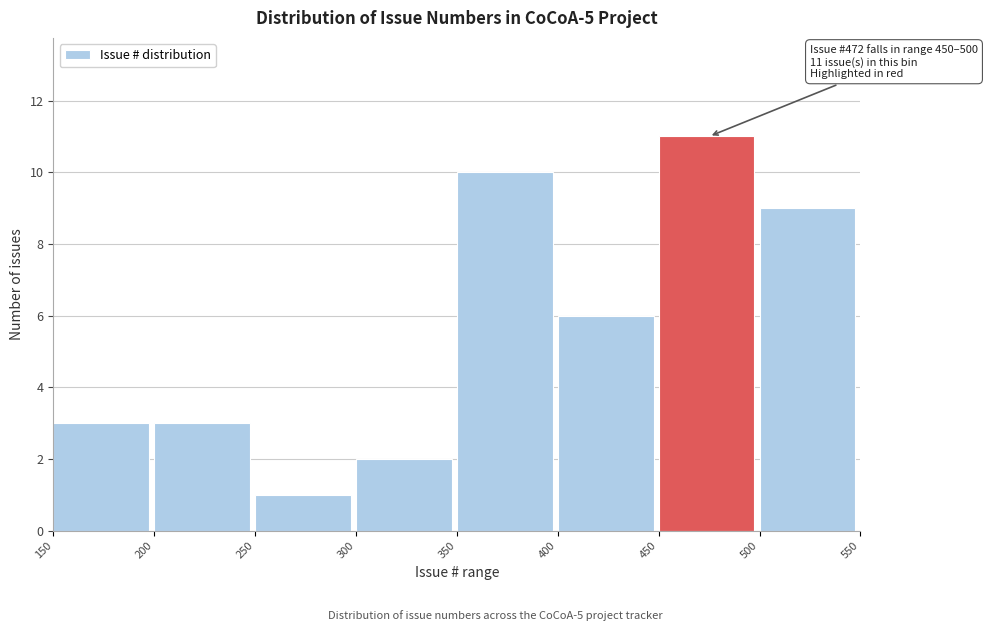

Which range on the x-axis has the tallest bar?

450 to 500